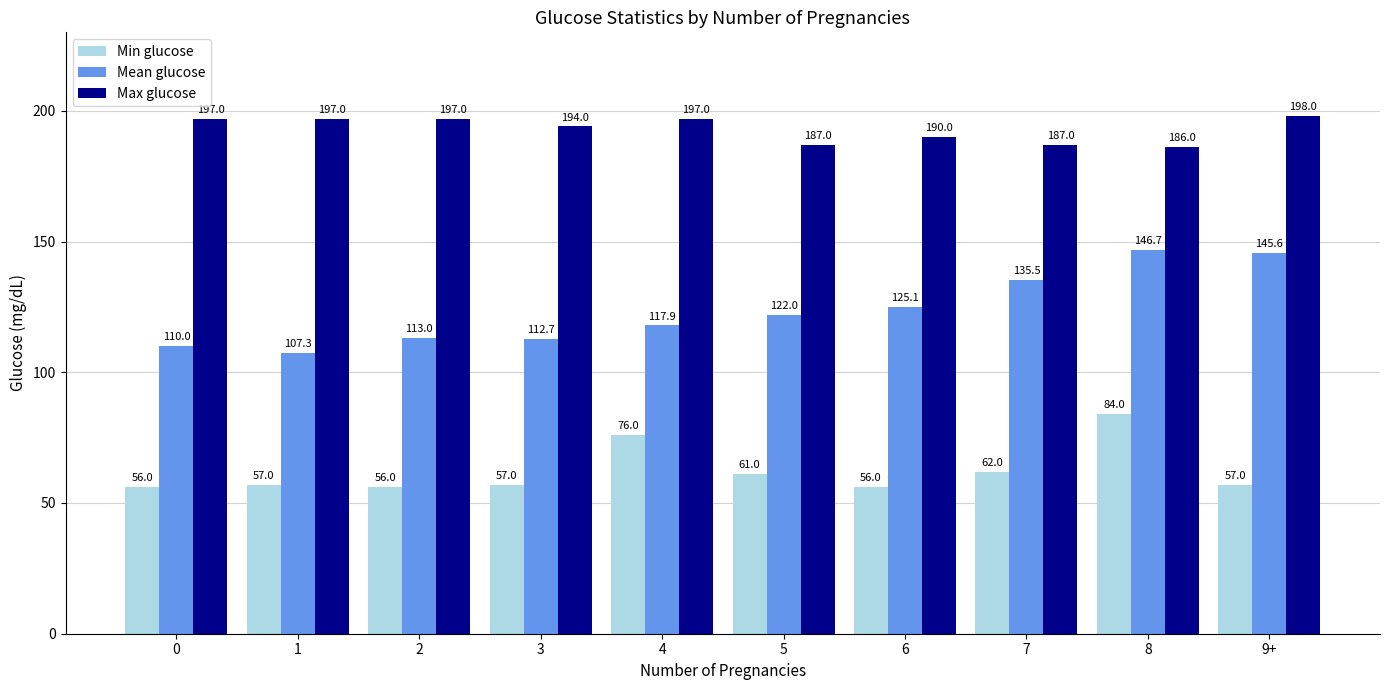

Which category has the highest value in the Min glucose series?

8